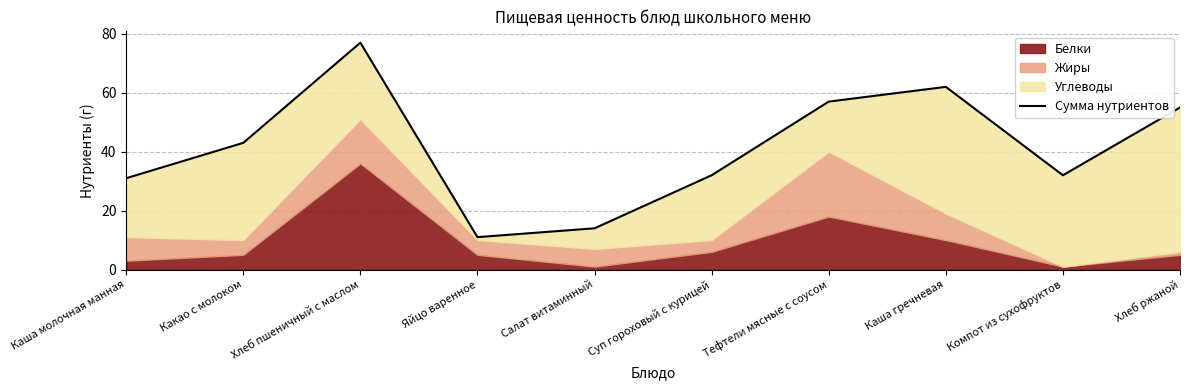

The chart shows a value of 62 at Каша гречневая. True or false?

True